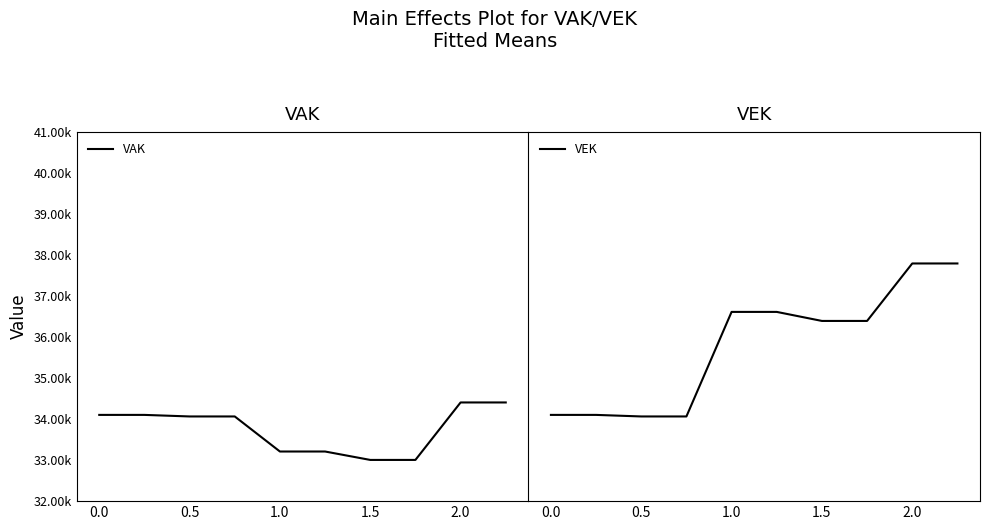

What is the minimum value for VEK?

34063